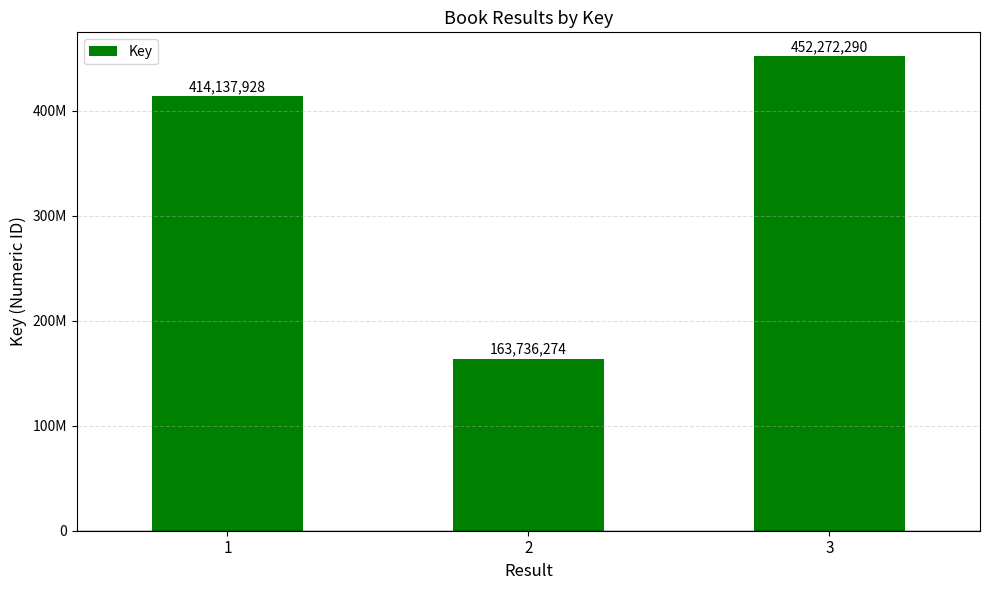

What is the value of the 2nd bar from the left?

163736274